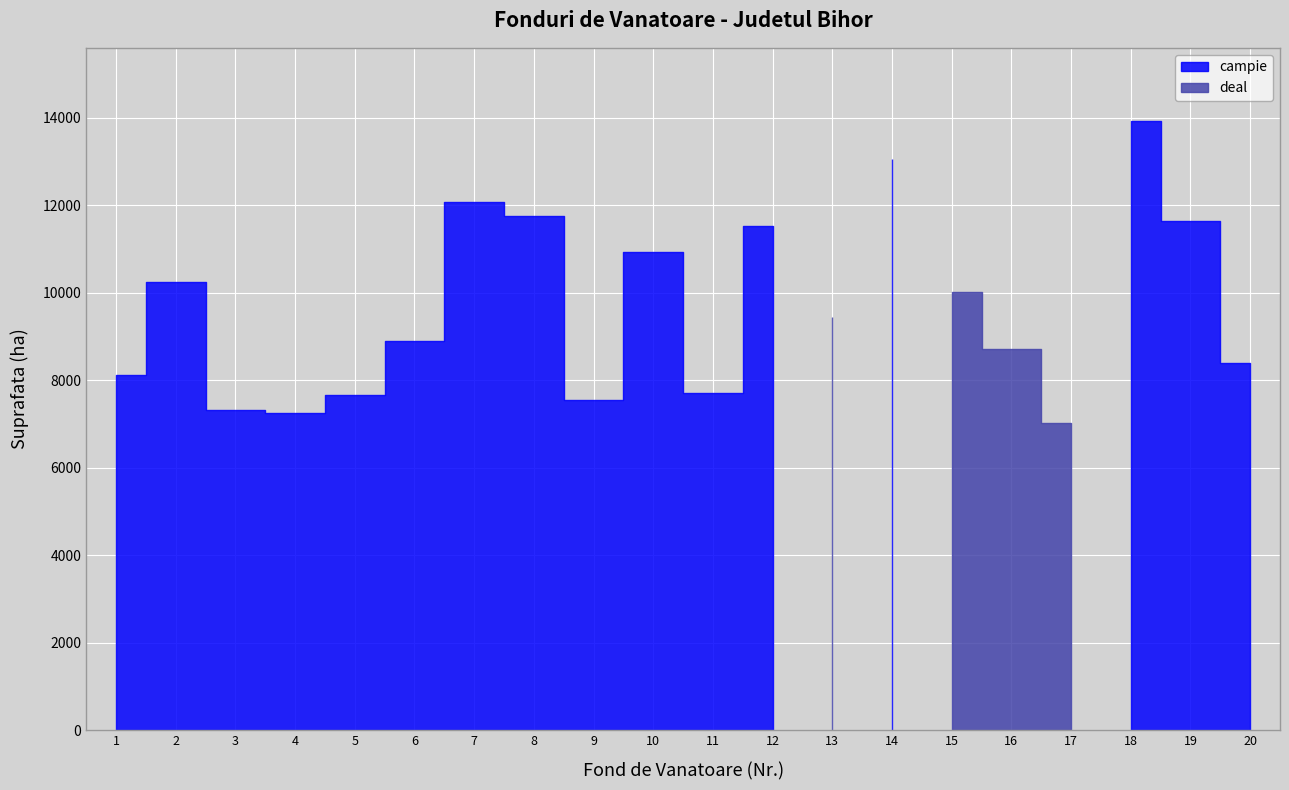

What is the difference between the maximum and minimum values?

6918